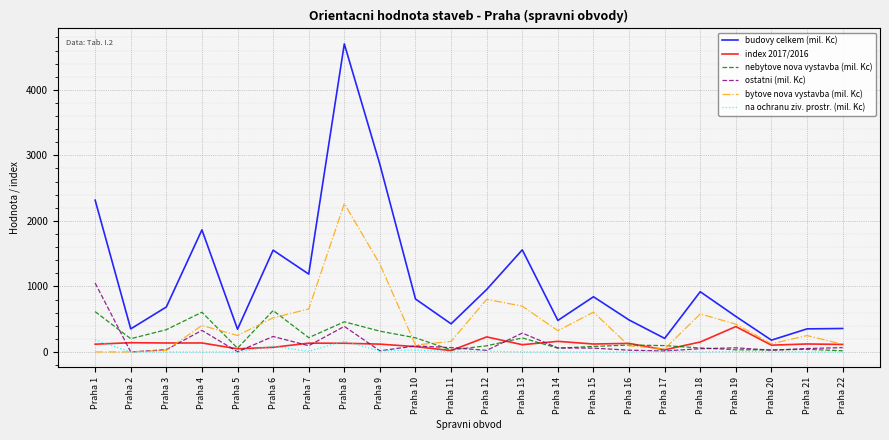

What are all the series names shown in the legend?

budovy celkem (mil. Kc), index 2017/2016, nebytove nova vystavba (mil. Kc), ostatni (mil. Kc), bytove nova vystavba (mil. Kc), na ochranu ziv. prostr. (mil. Kc)